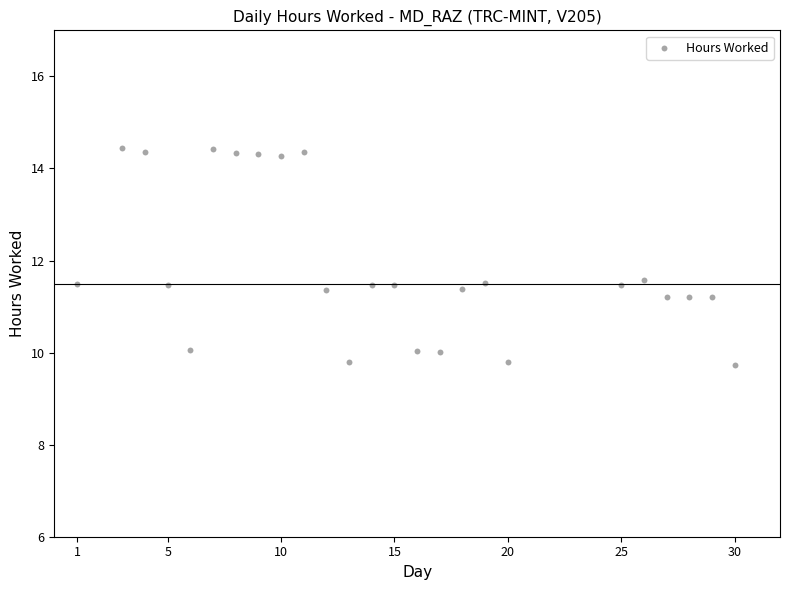

What is the range of Y values (max minus min)?

4.7